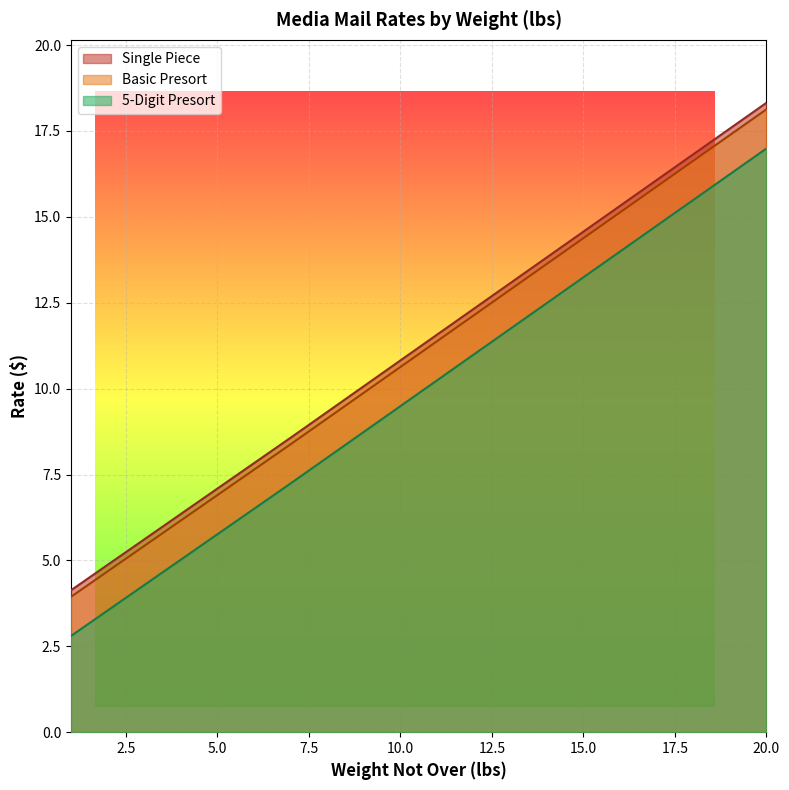

What is the value of the 5-Digit Presort point at the 4th from the left?

6.3